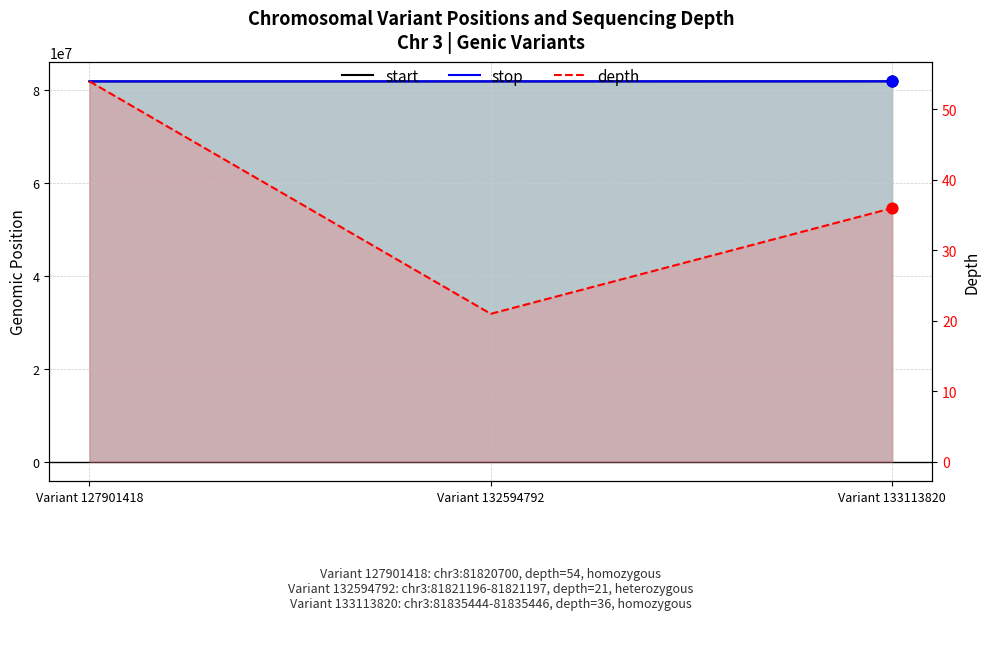

Which series contains the highest Y value?

stop